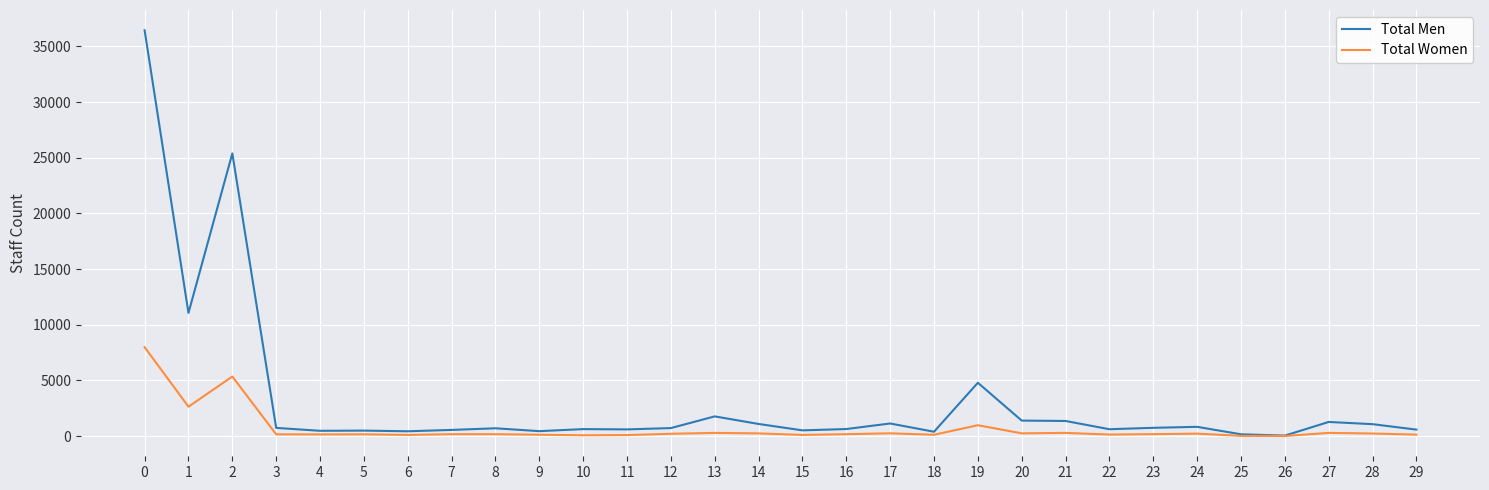

Which series has the largest total across all categories?

Total Men